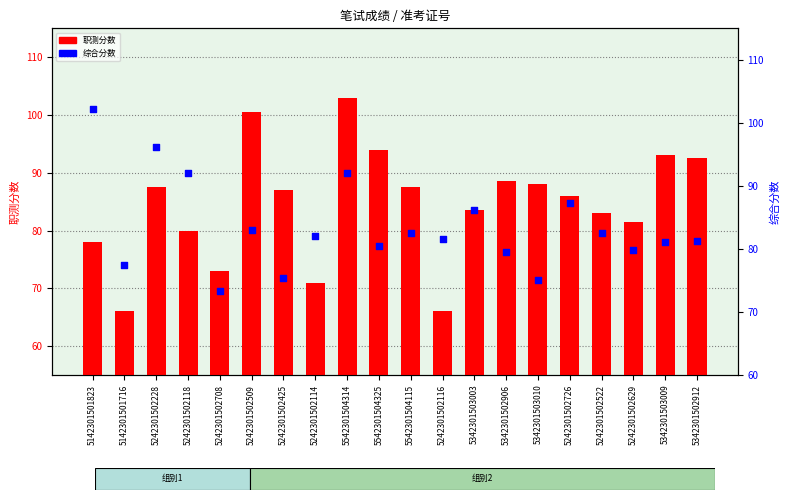

At how many categories does at least one series exceed 71?

20